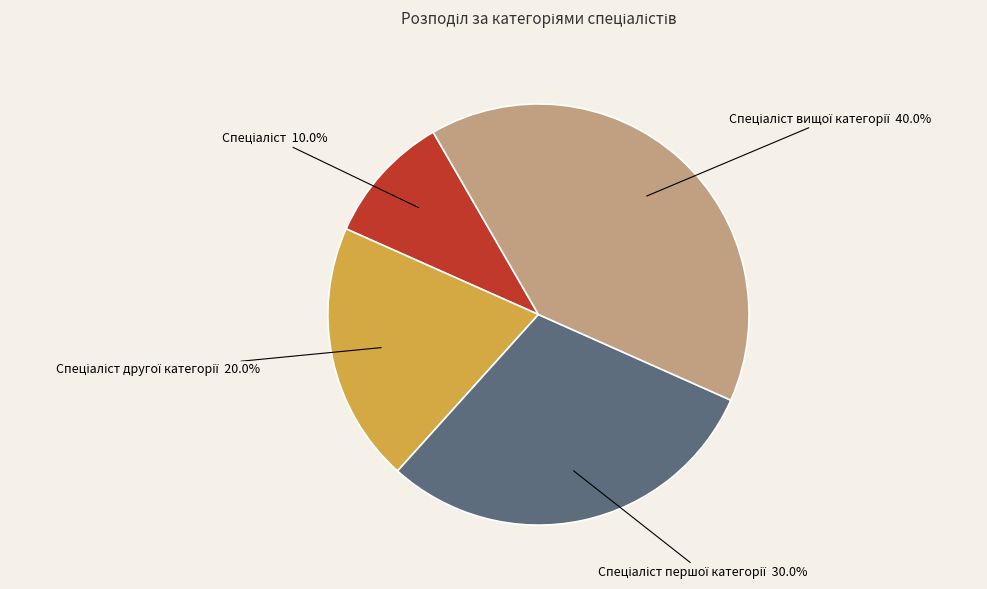

Does any single category account for the majority?

No